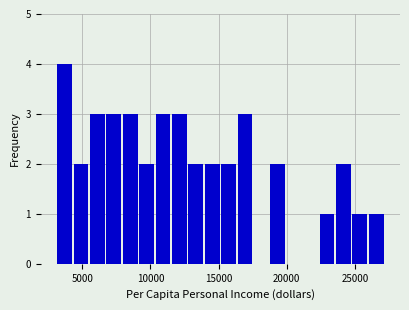

Around what value on the x-axis is the tallest bar? Give the approximate position of its centre, as read against the axis.

3500